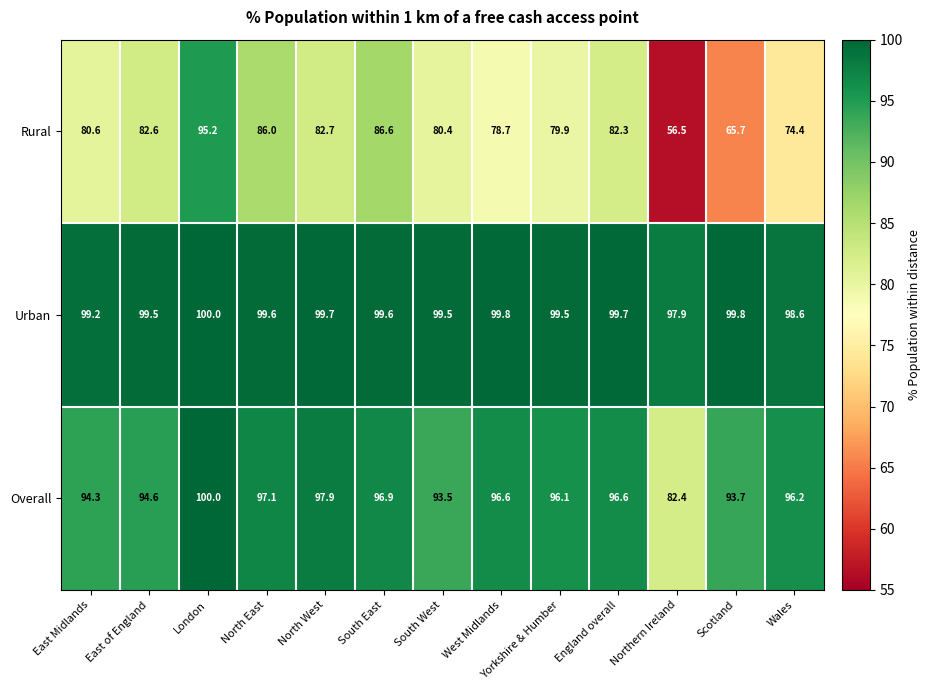

What is the smallest value displayed?

56.5